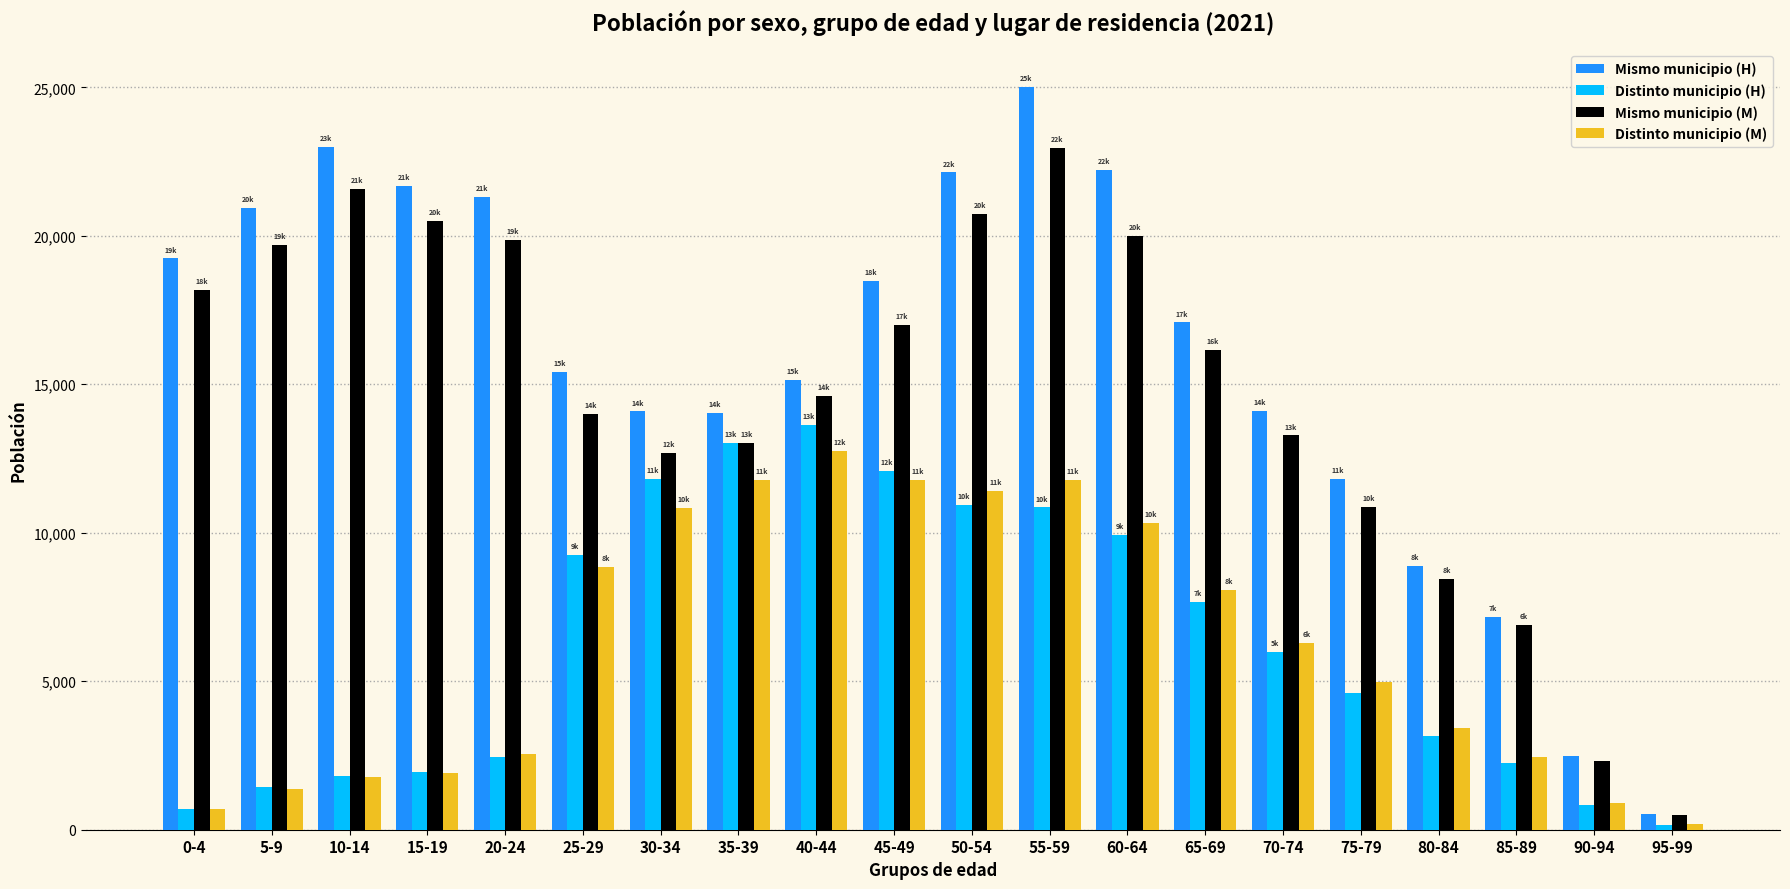

How many bars are there in total?

80